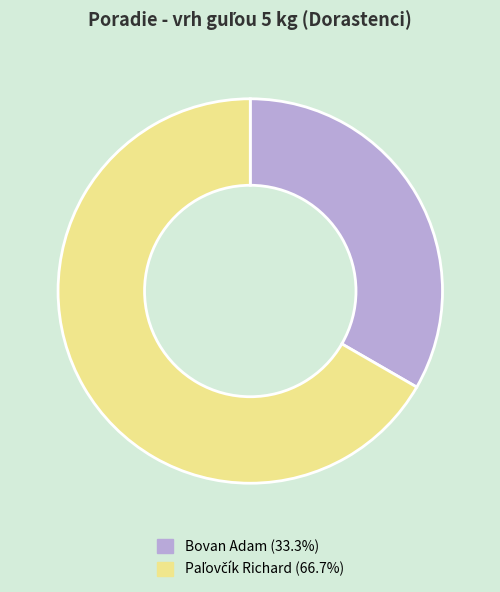

Is there a majority slice in this chart?

Yes